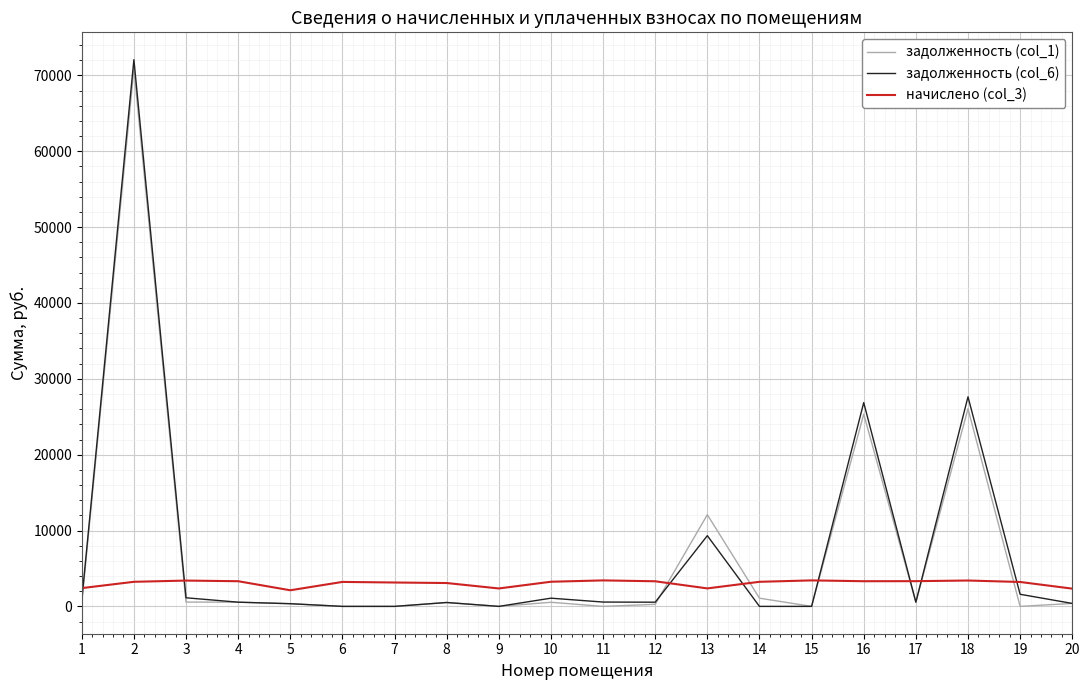

Is it true that задолженность (col_1) equals 0.0 at 6?

True